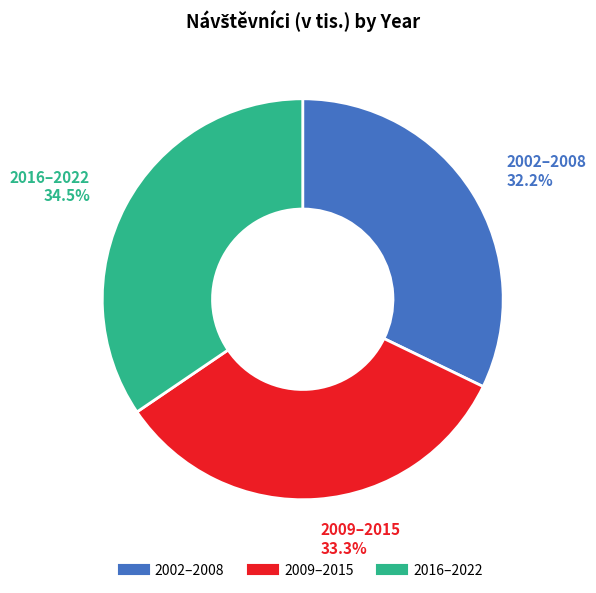

Is there any slice that represents more than half of the pie?

No